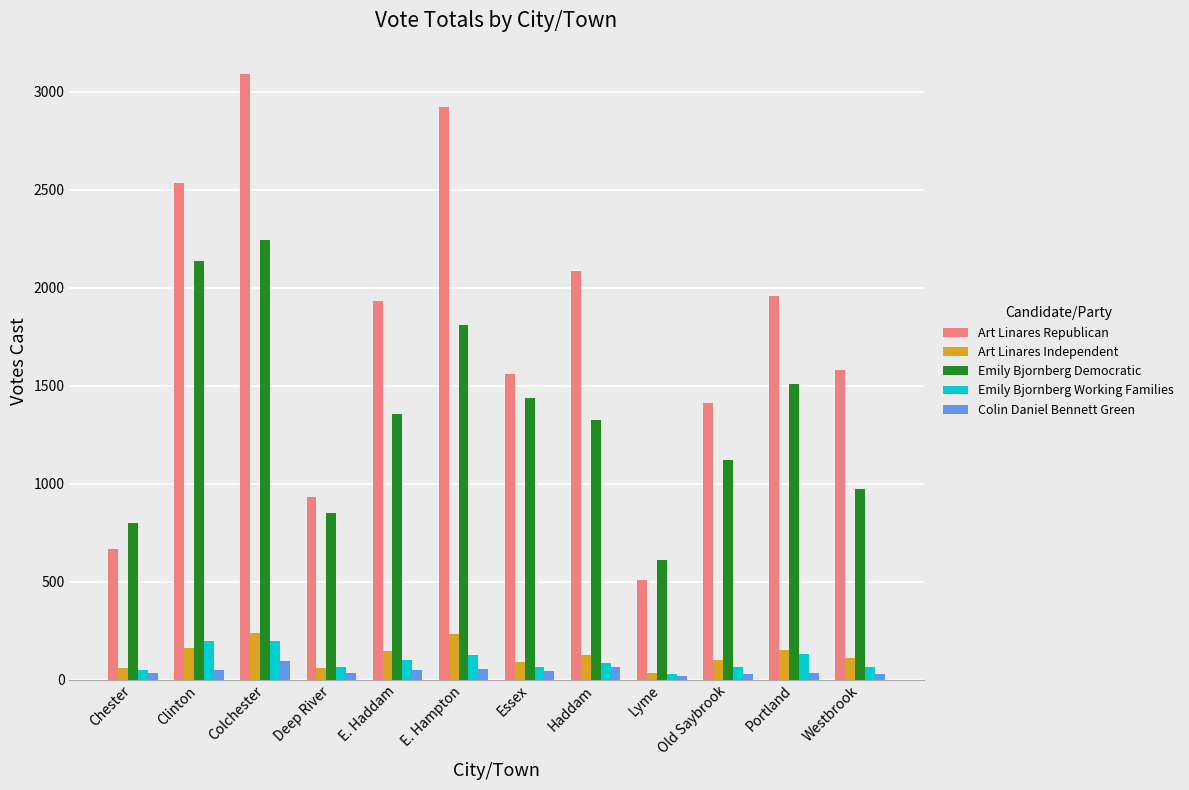

Is it true that Art Linares Republican equals 2084 at Haddam?

True